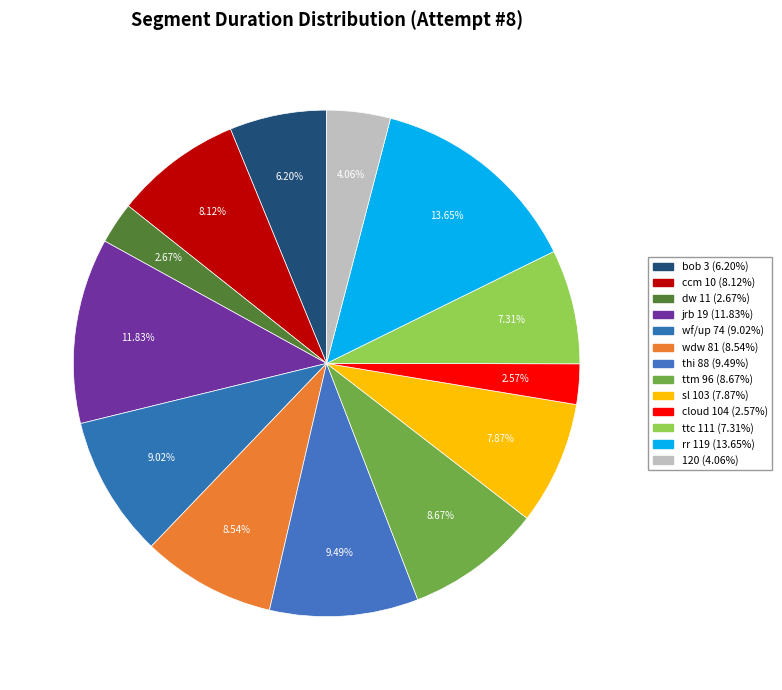

What portion of the pie excludes ccm 10?

91.9%